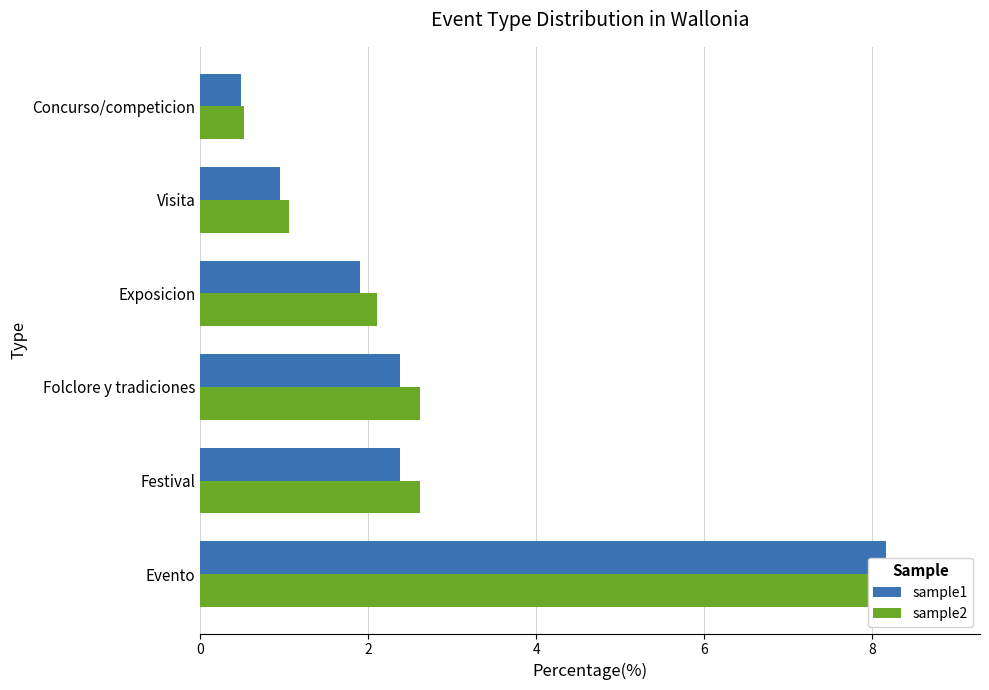

What is the minimum value shown in the chart?

0.5